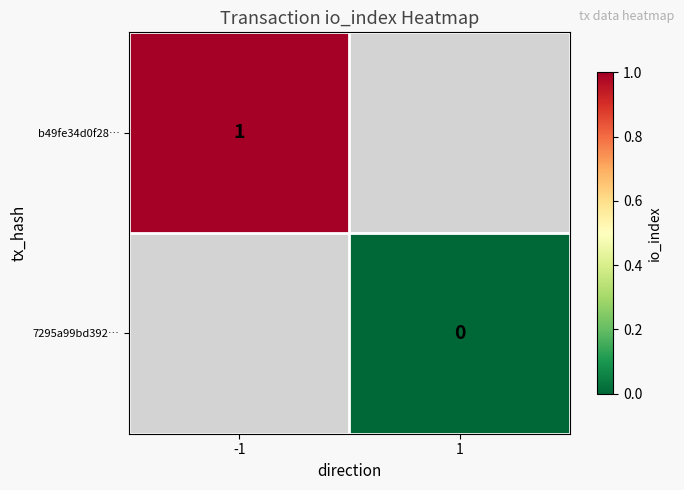

Is it true that b49fe34d0f28… equals 2 at -1?

False